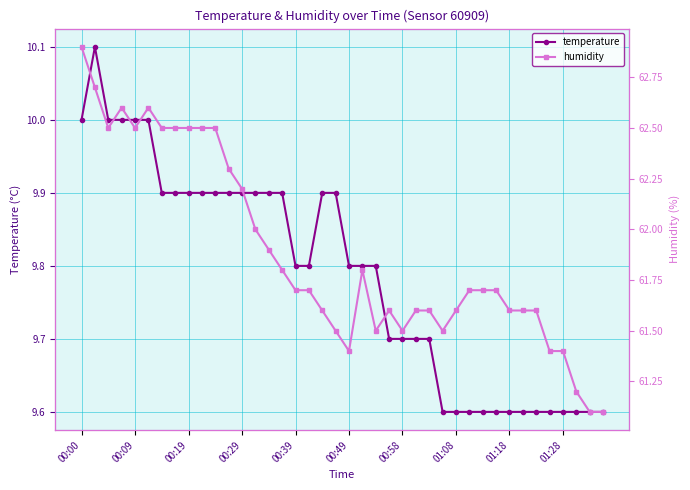

What is the maximum value for temperature?

10.1